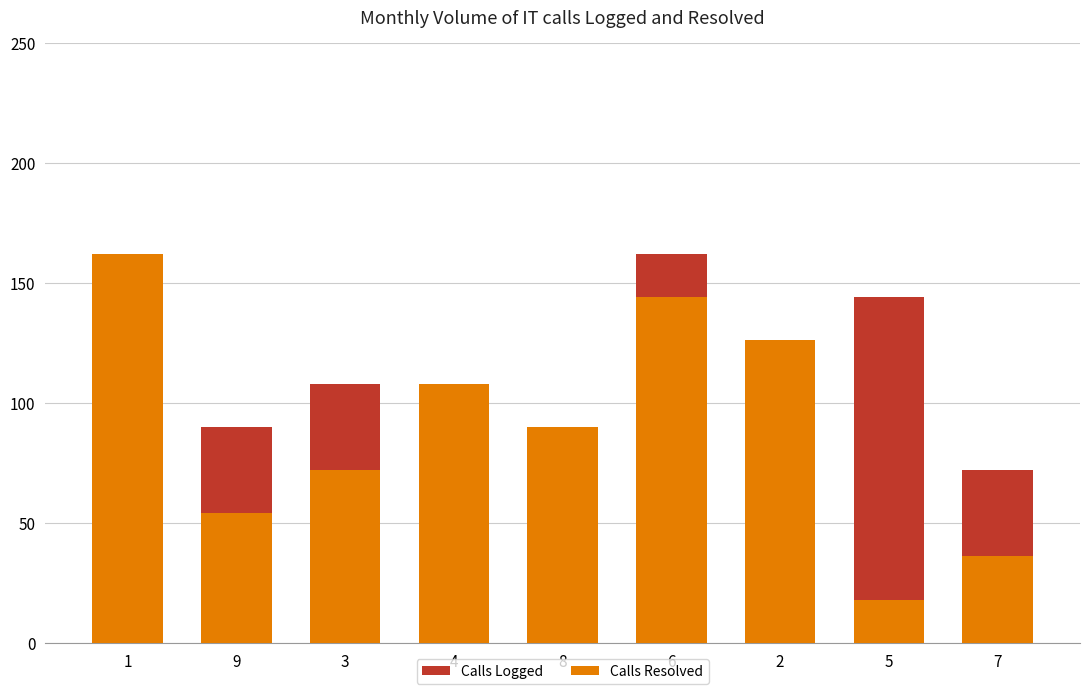

What is the approximate value of Calls Logged at 2, to the nearest 5?

55